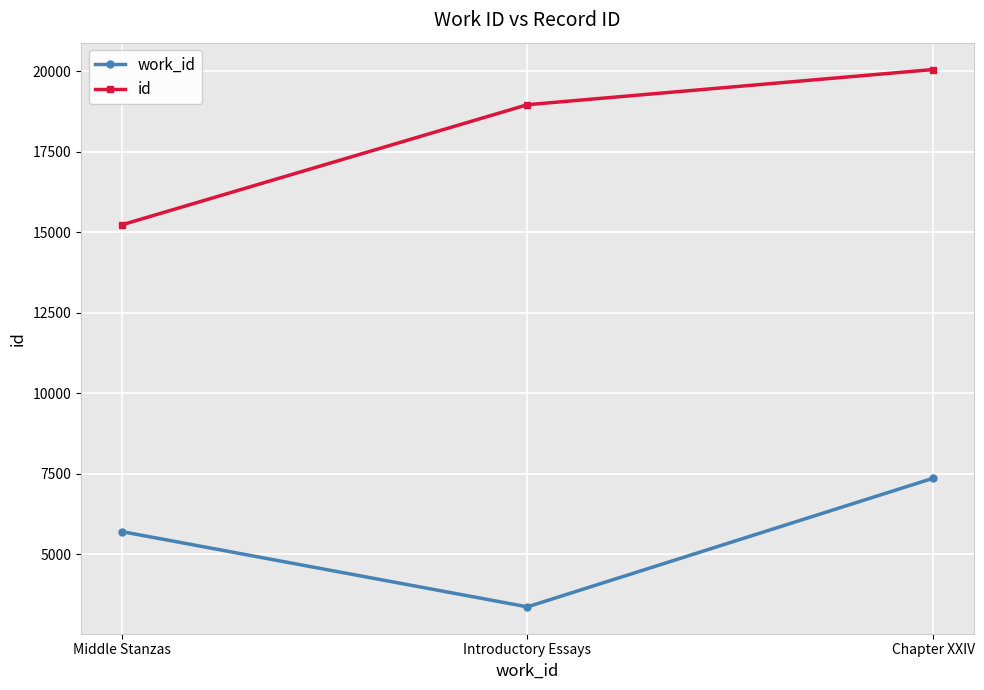

How many values in the work_id series are below 5709?

1